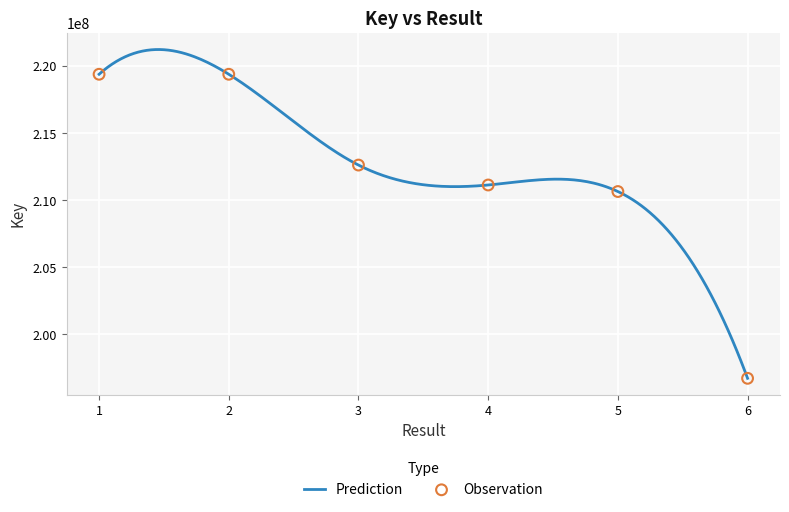

What is the change in value from 1 to 3?

-6770757